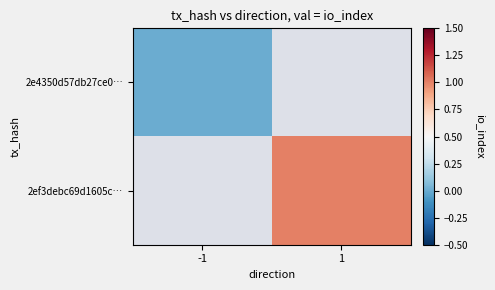

Read the 2ef3debc69d1605c… value at 1.

1.0